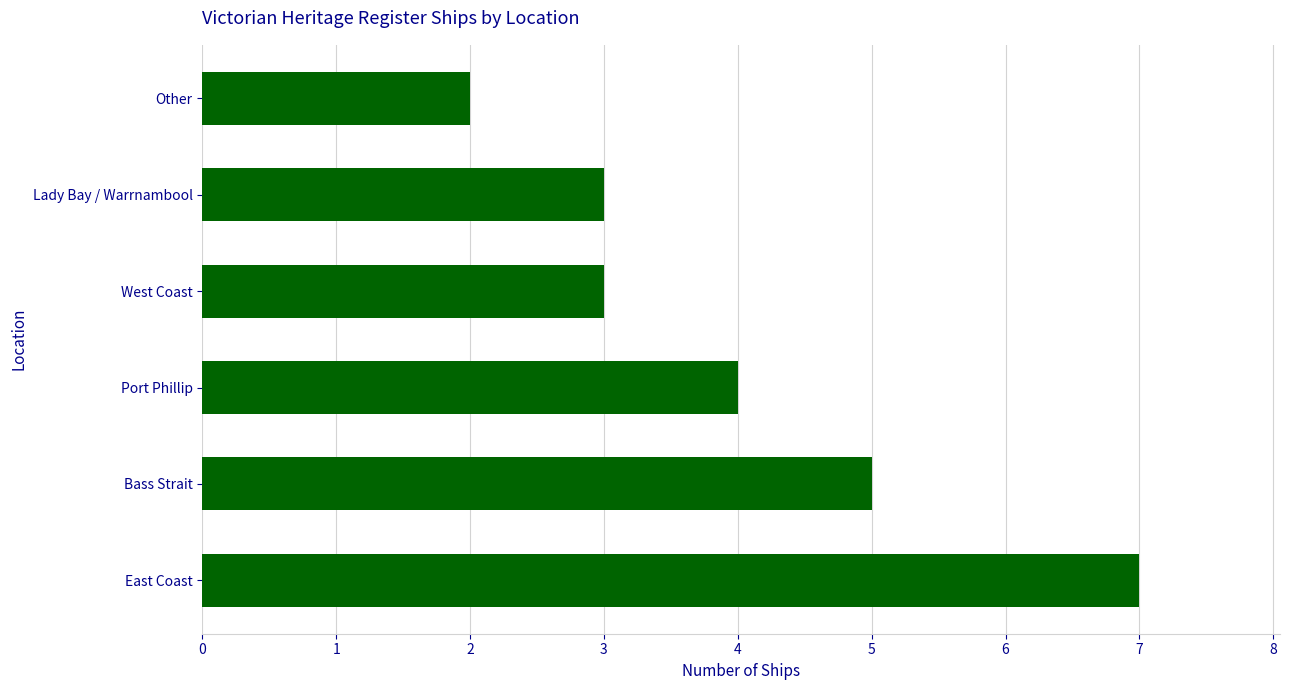

Is it true that the value at Bass Strait is 5?

True